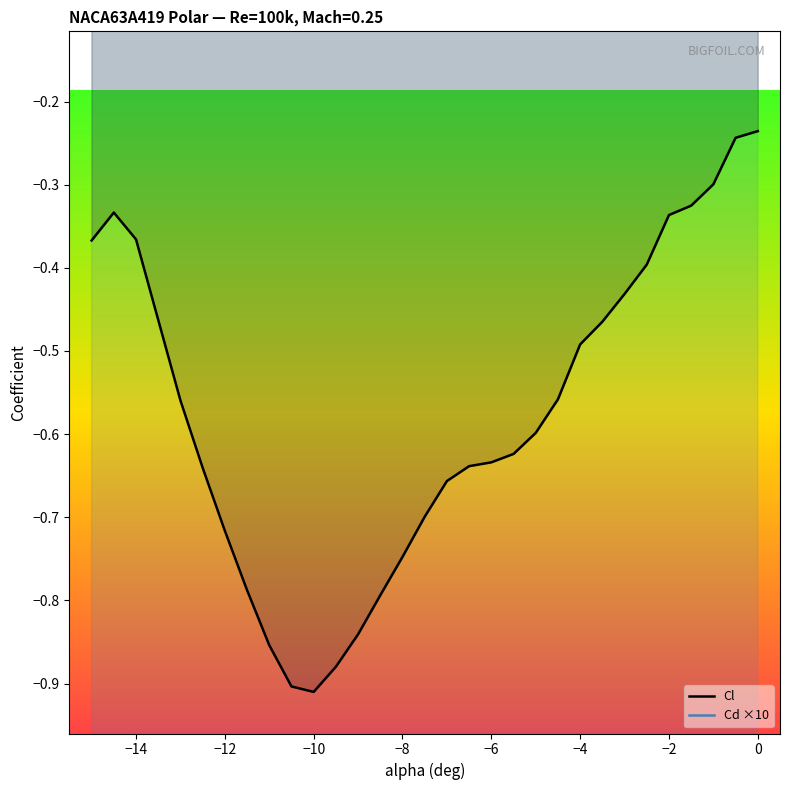

Reading left to right, transcribe all the data shown in this chart.

Cl: -0.4	-0.3	-0.4	-0.6	-0.6	-0.7	-0.8	-0.9	-0.9	-0.9	-0.9	-0.8	-0.8	-0.7	-0.7	-0.7	-0.6	-0.6	-0.6	-0.6	-0.6	-0.5	-0.5	-0.4	-0.4	-0.3	-0.3	-0.3	-0.2	-0.2
Cd ×10: 1.6	1.5	1.5	0.9	0.8	0.7	0.6	0.6	0.5	0.5	0.4	0.4	0.4	0.4	0.3	0.3	0.3	0.3	0.3	0.3	0.3	0.3	0.3	0.3	0.3	0.4	0.4	0.4	0.4	0.4